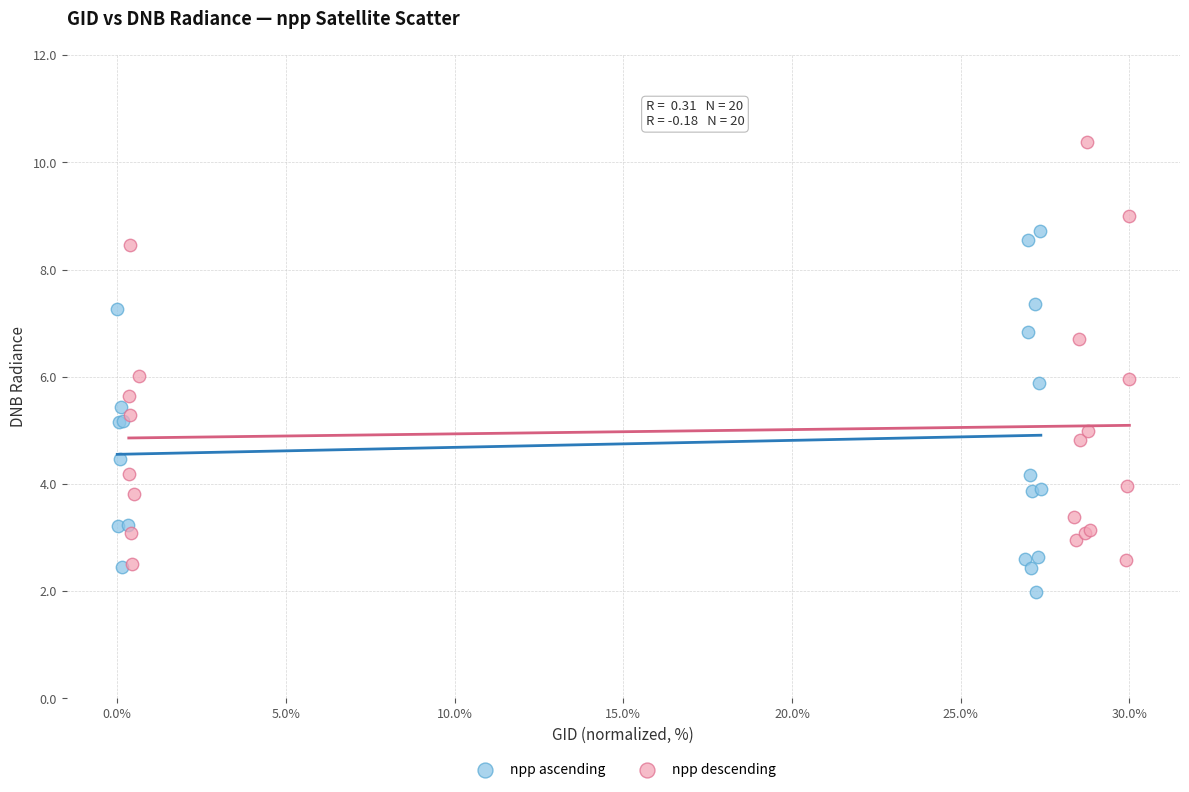

Which series has the widest spread of Y values?

npp descending